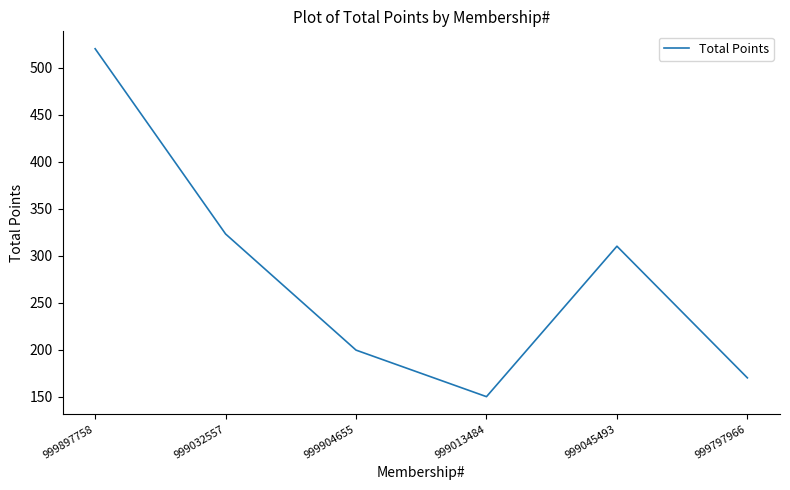

The value at 999013484 is 248.3. True or false?

False